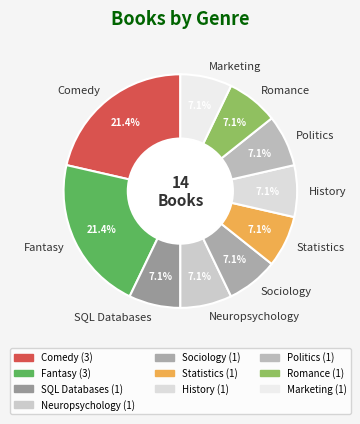

Does any single category account for the majority?

No